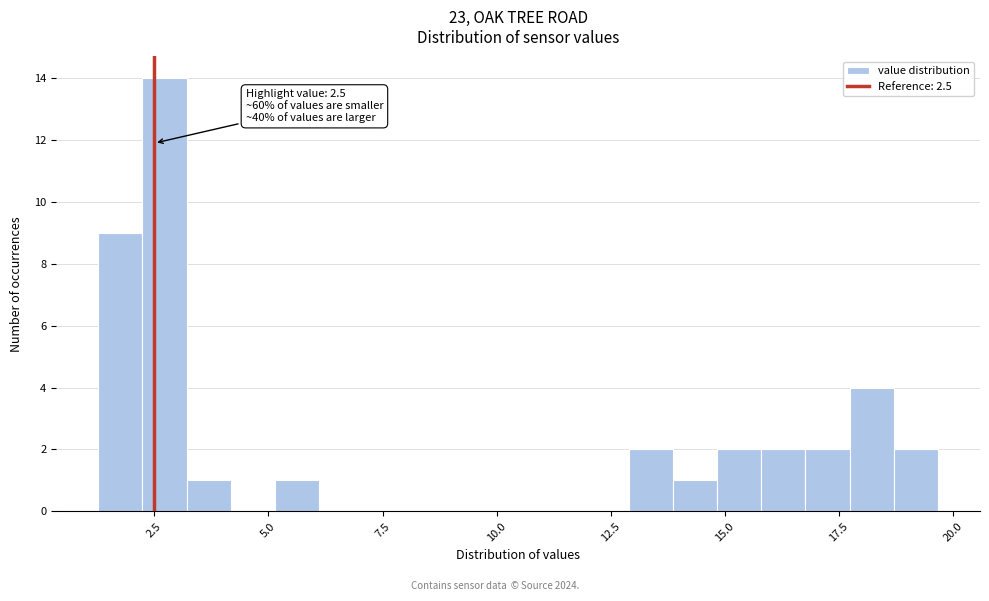

Read against the x-axis, roughly where is the centre of the tallest bar?

2.5